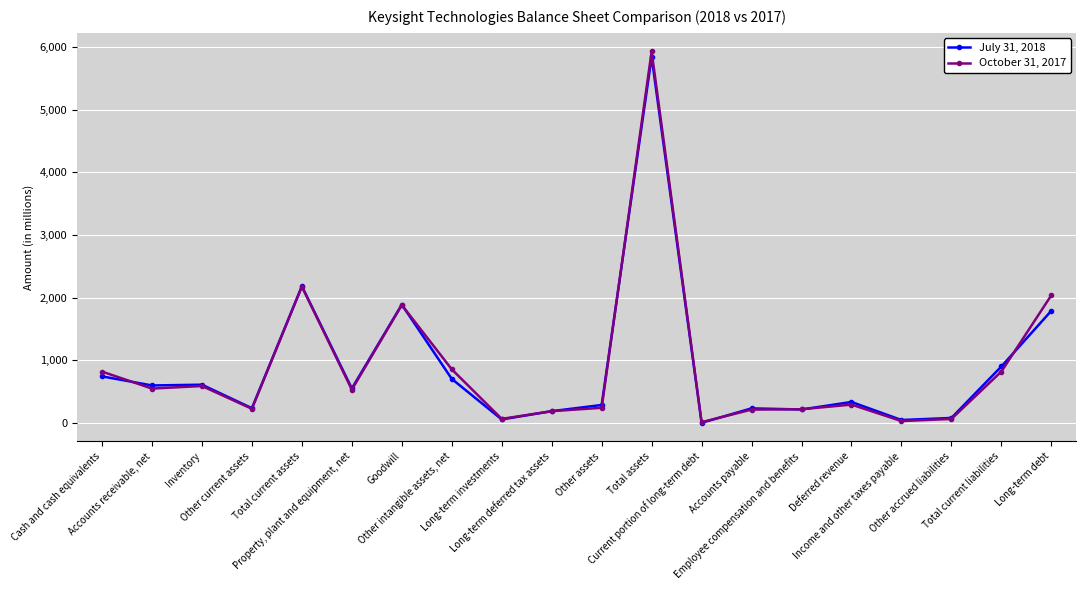

True or false: July 31, 2018 has more than 2 points higher than both neighbors.

True